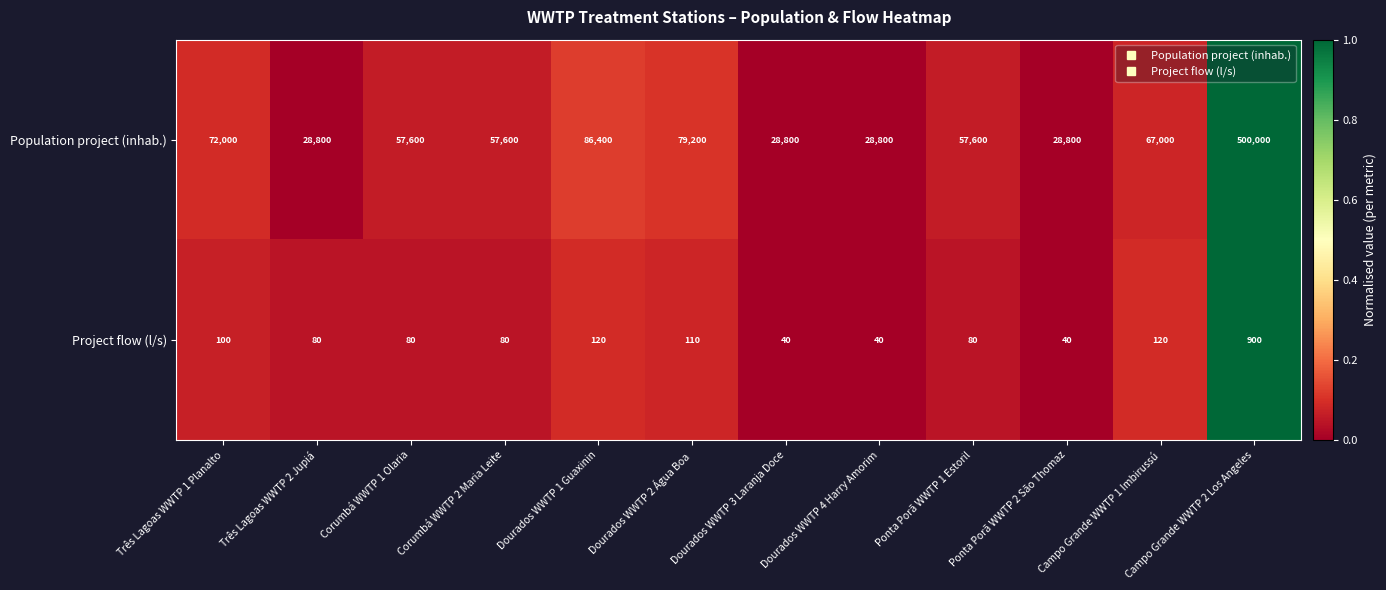

What is the difference between the second highest and minimum values in the Population project (inhab.) series?

57600